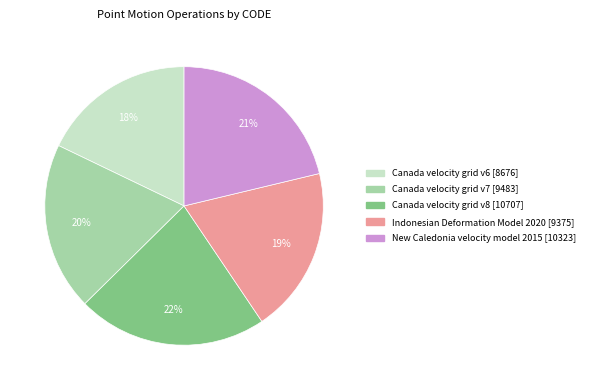

Is there a majority slice in this chart?

No